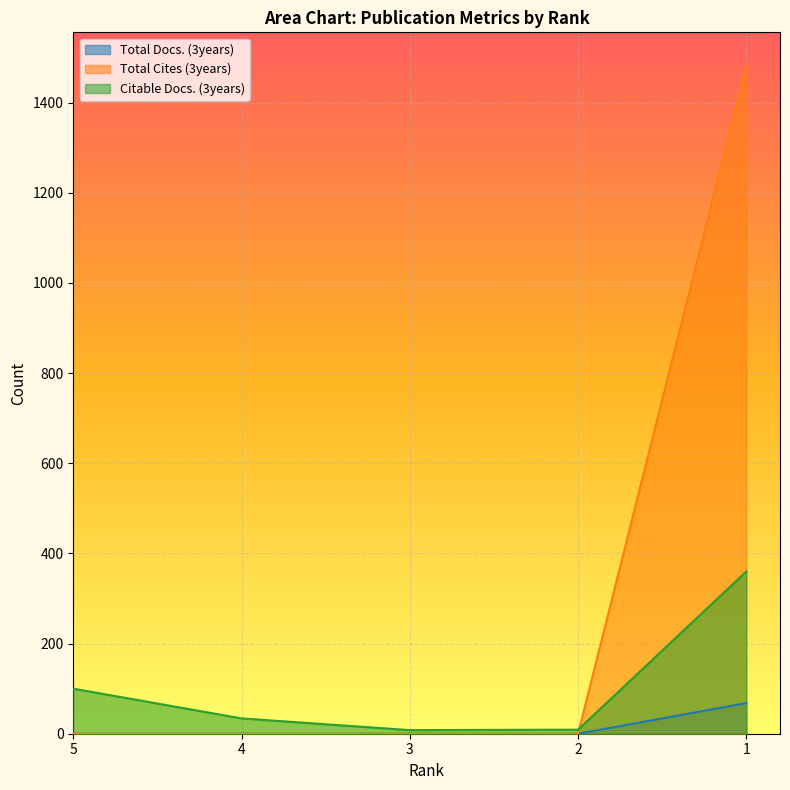

True or false: Citable Docs. (3years) has more than 0 interior local peaks.

False